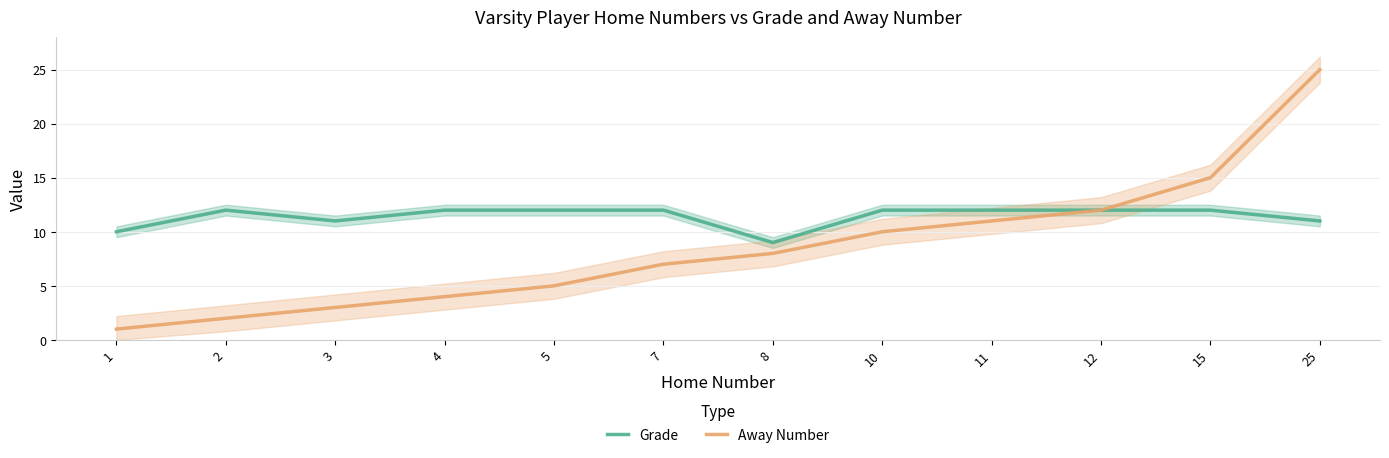

The Grade series shows 8 at 4. True or false?

False